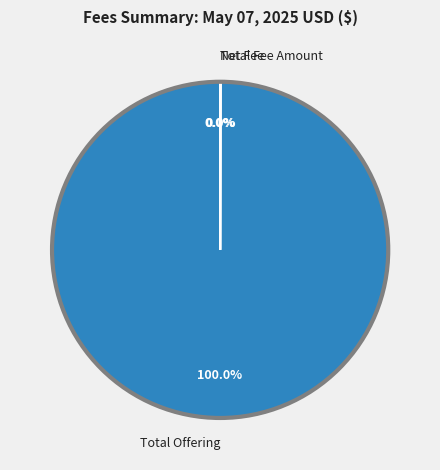

Which category has the biggest portion of the pie?

Total Offering